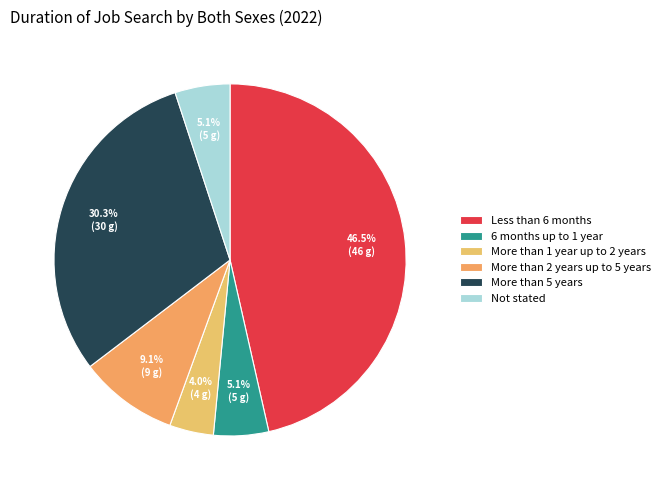

What is the ratio of the value at More than 1 year up to 2 years to the value at 6 months up to 1 year?

0.8